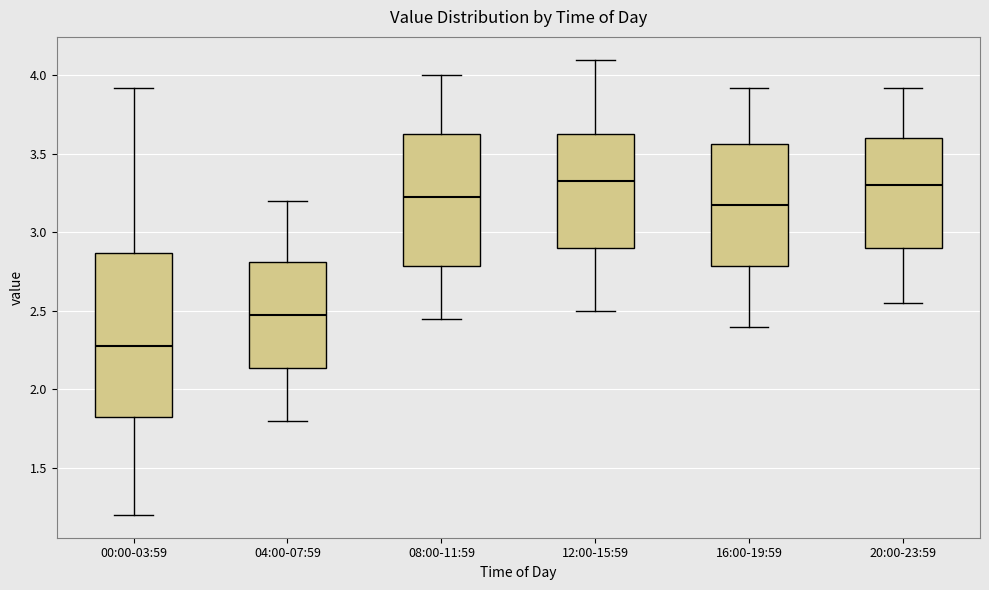

Comparing the boxes themselves (not the whiskers), which one is the tallest?

00:00-03:59